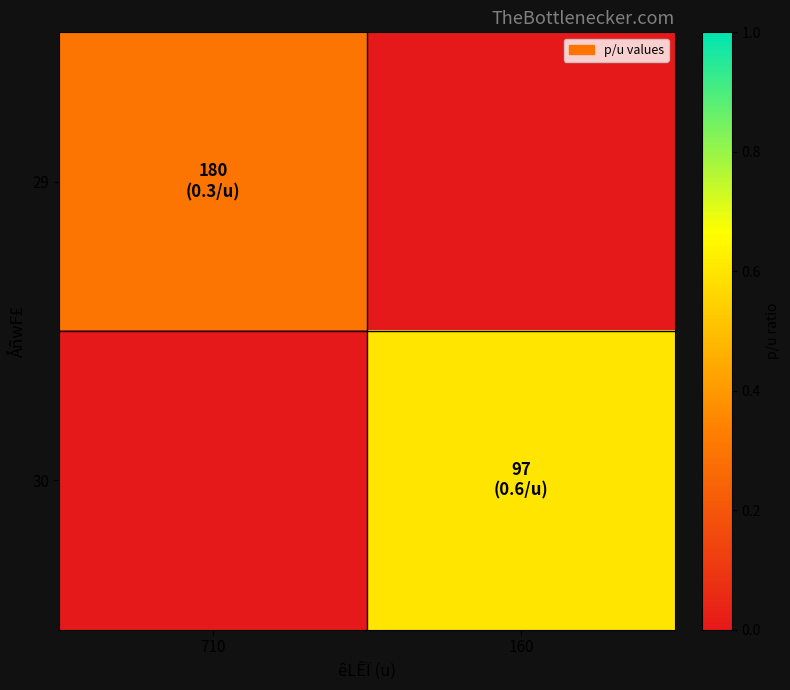

Which category has the highest value across all series?

160